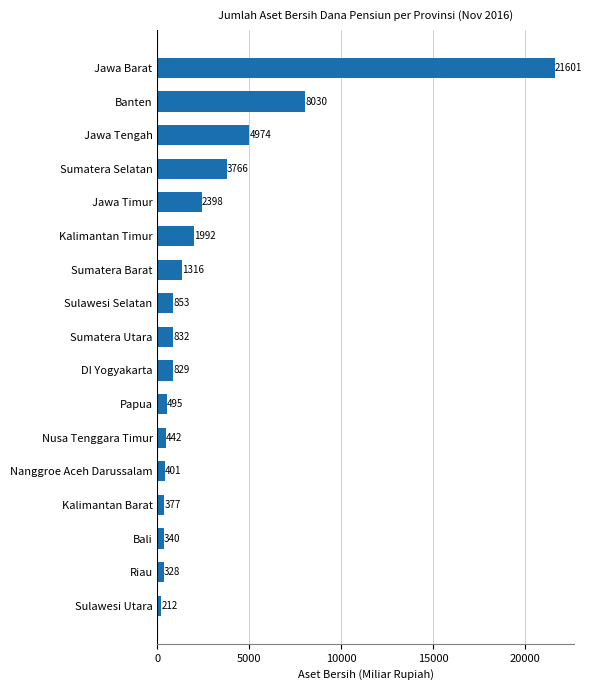

The value at Sumatera Selatan is 3766.2. True or false?

True